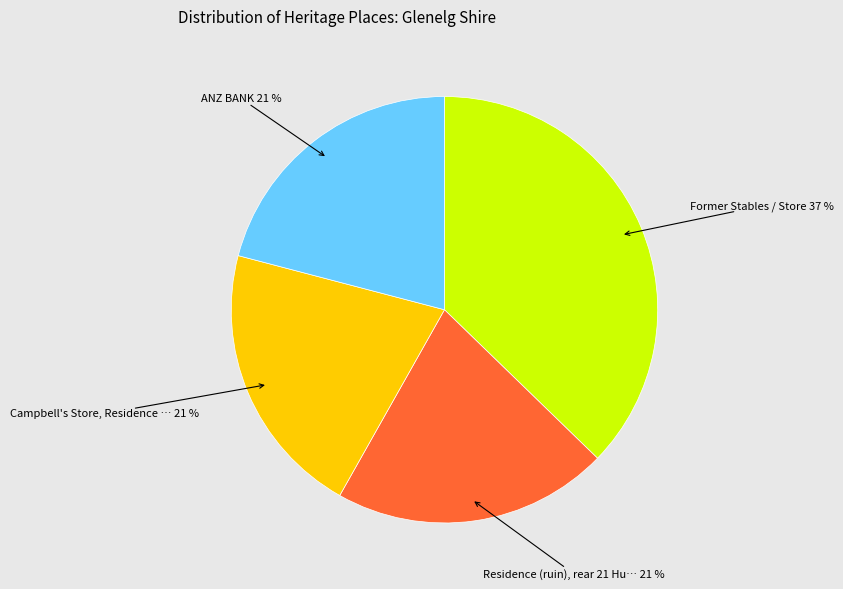

Is there any slice that represents more than half of the pie?

No